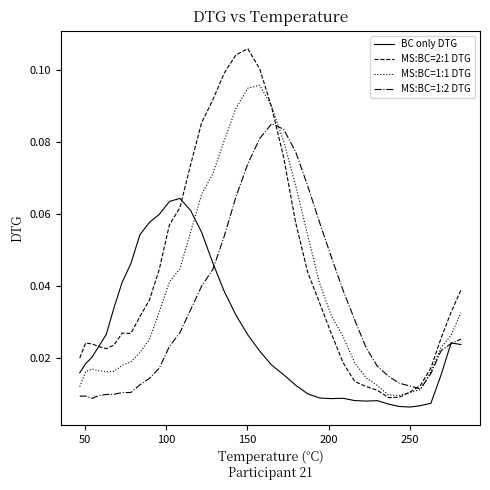

List the series in order of their overall mean, highest first.

MS:BC=2:1 DTG, MS:BC=1:1 DTG, MS:BC=1:2 DTG, BC only DTG